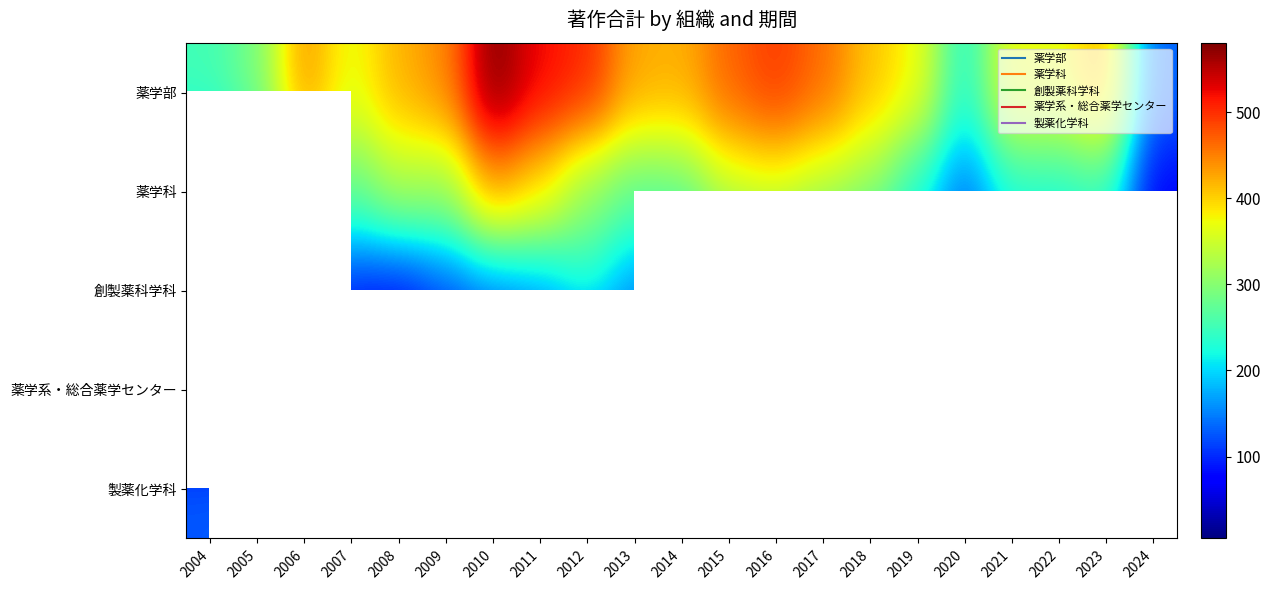

Which series has the largest total across all categories?

薬学部